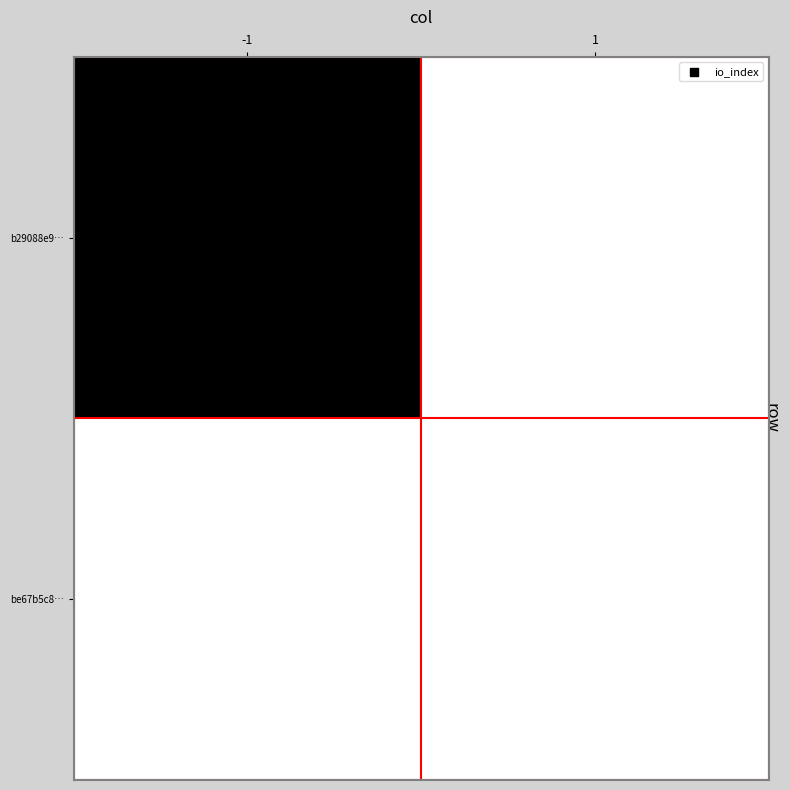

Reading left to right, transcribe all the data shown in this chart.

b29088e9…: -1=1.0	1=0.0
be67b5c8…: -1=0.0	1=0.0